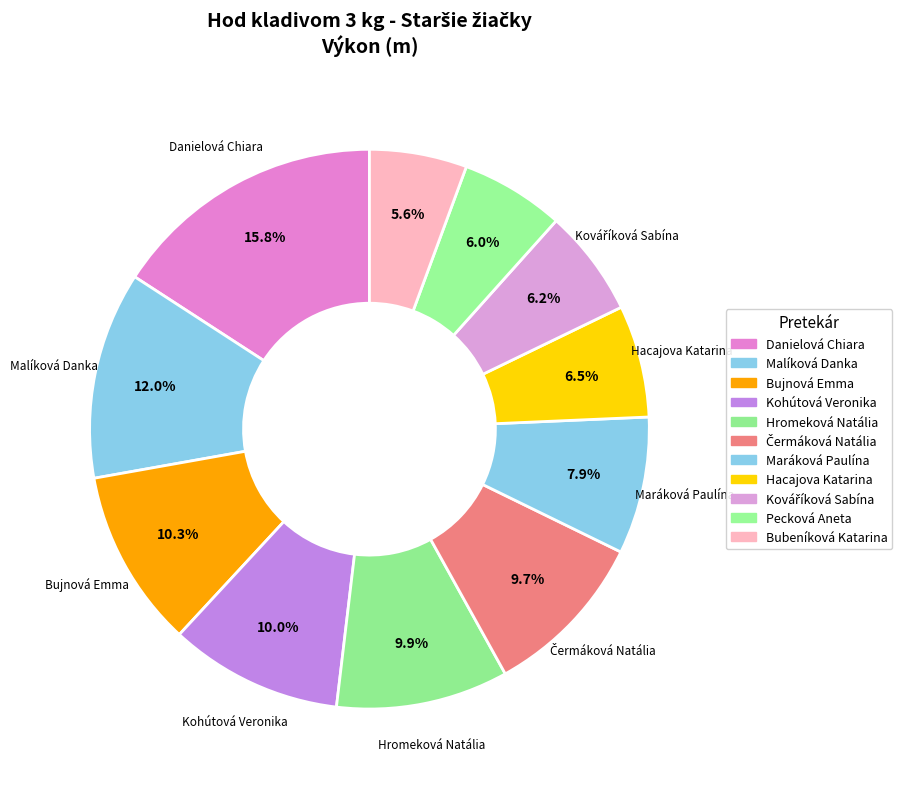

What is the change in value from Hromeková Natália to Čermáková Natália?

-0.6